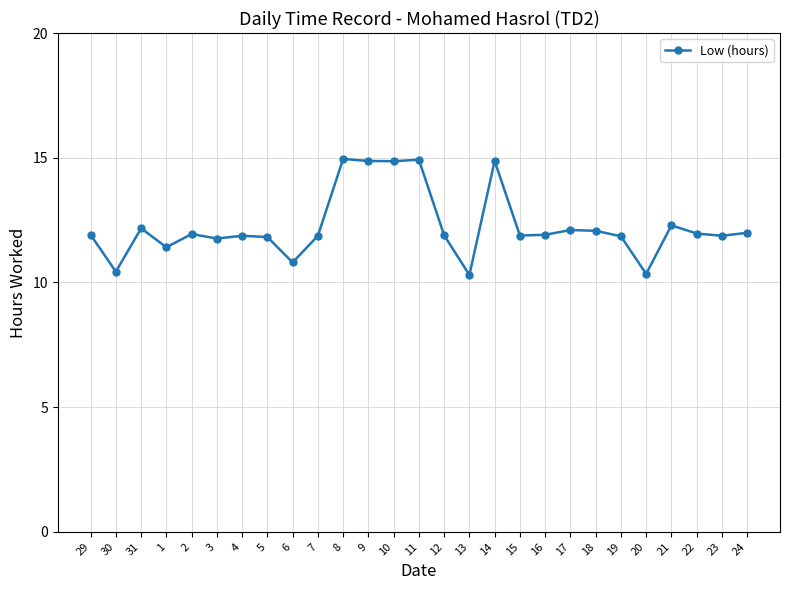

Is it true that the value at 31 is 4.5?

False